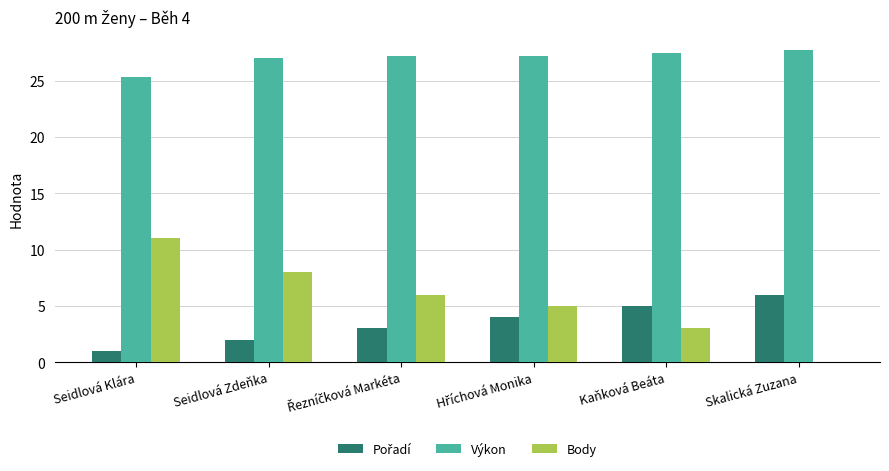

Which series has the largest total across all categories?

Výkon